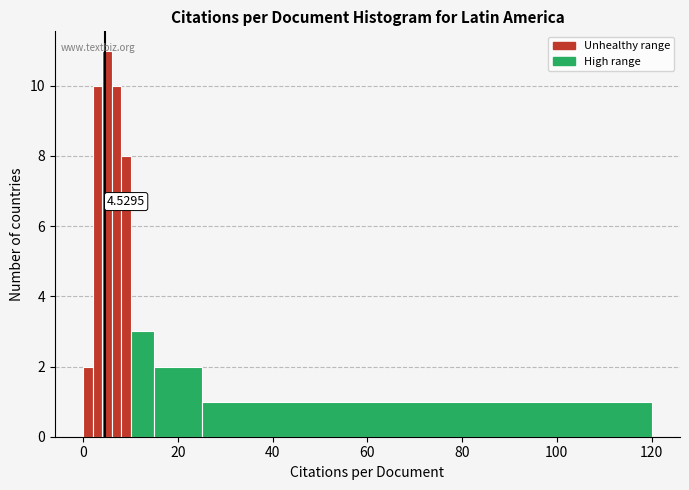

Around what value on the x-axis is the tallest bar? Give the approximate position of its centre, as read against the axis.

6